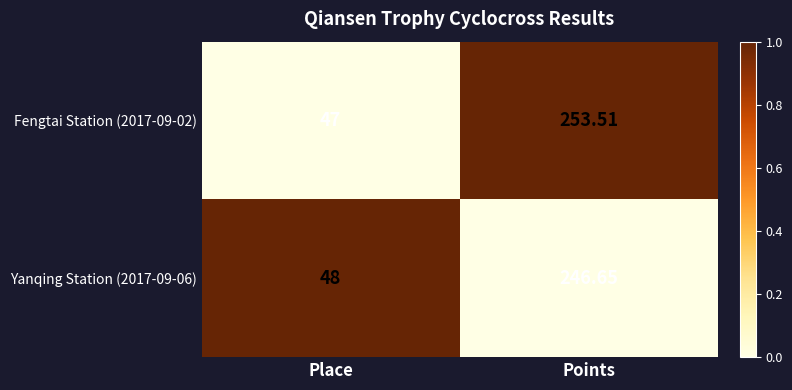

At which label is Fengtai Station (2017-09-02) closest to 150?

Place